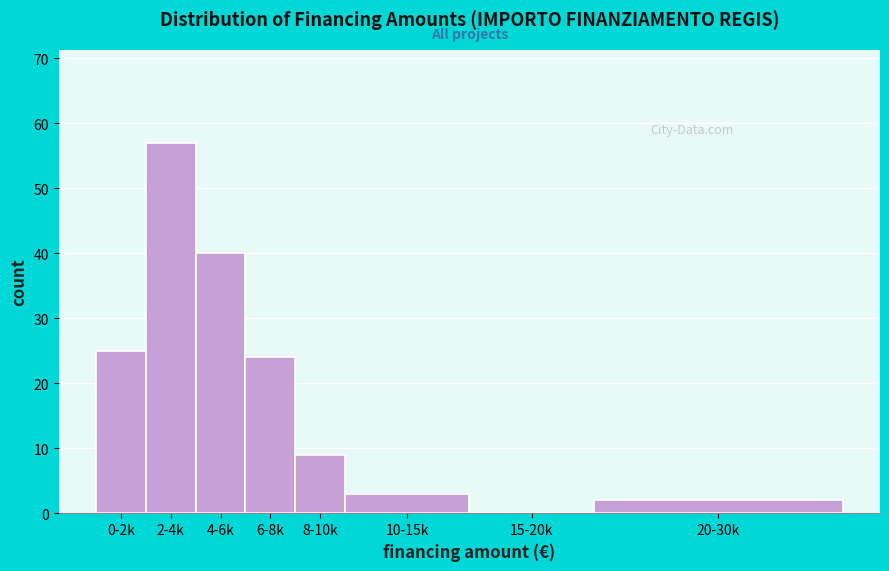

Reading left to right, what are all the values shown in this chart?

0-2k=25	2-4k=57	4-6k=40	6-8k=24	8-10k=9	10-15k=3	15-20k=0	20-30k=2